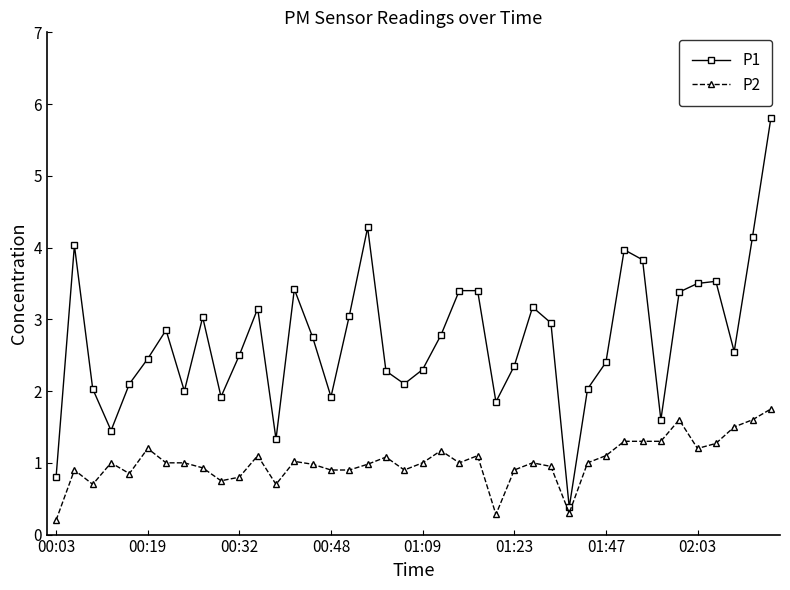

What is the average value of the P2 series?

1.0